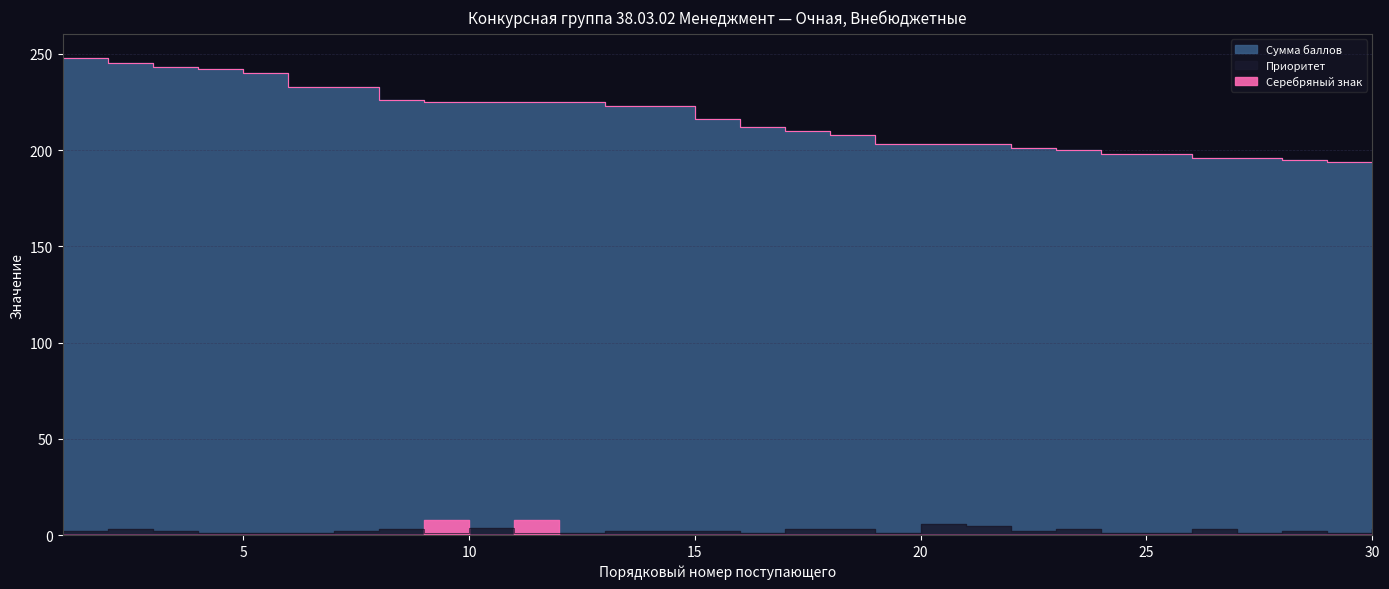

Which series has the largest total across all categories?

Сумма баллов